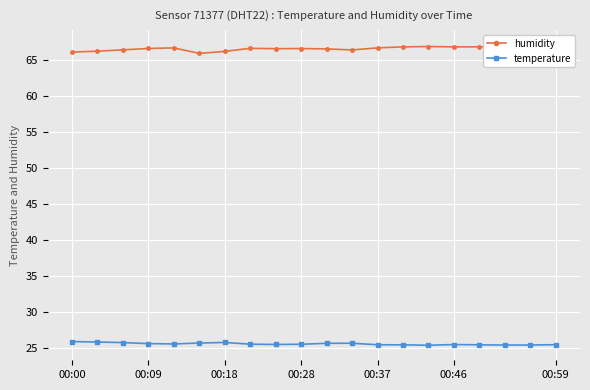

What is the maximum value for temperature?

25.9